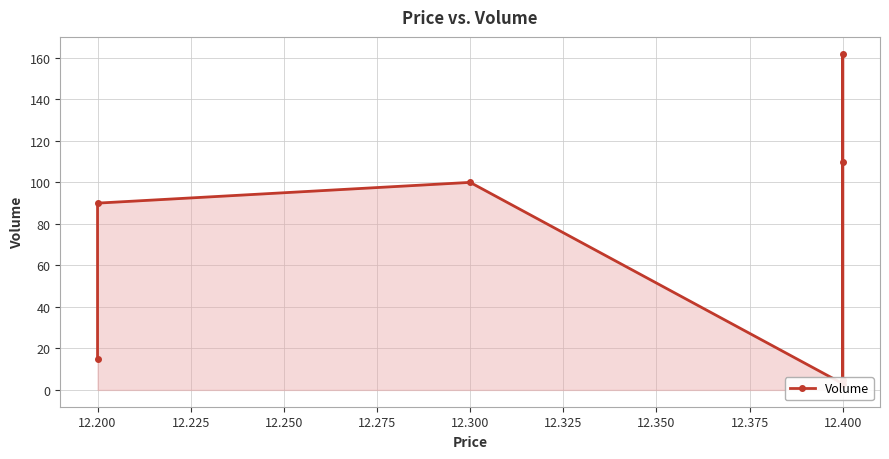

How many series are shown in this chart?

1